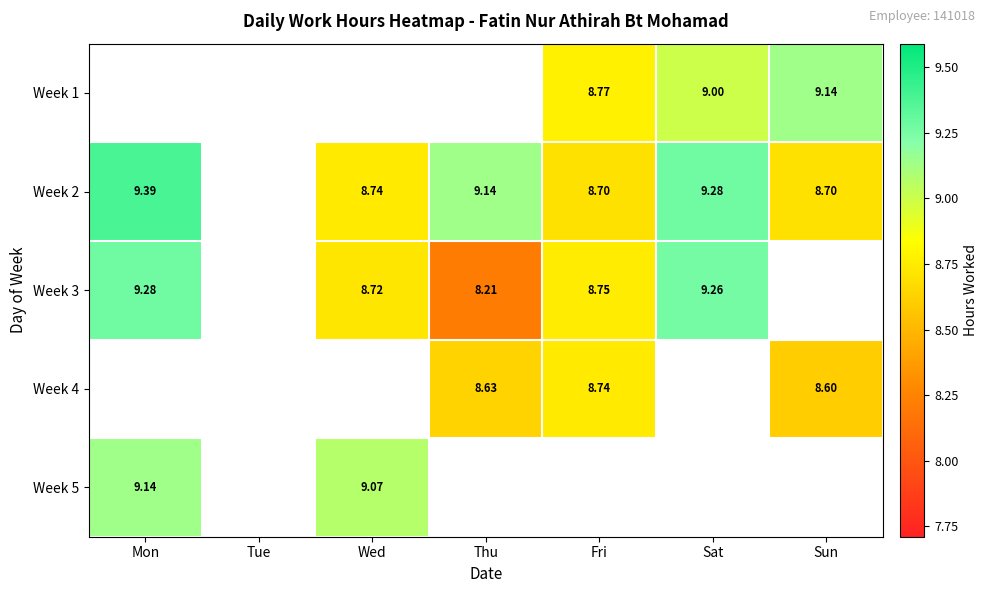

Is the value of Week 2 at Sat greater than the value of Week 1 at Sun?

Yes